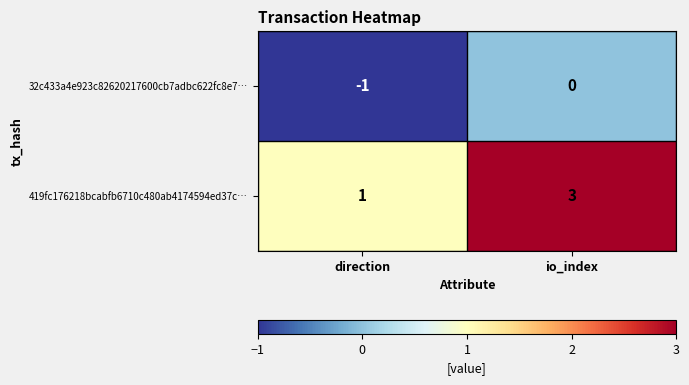

Count the number of categories in the chart.

2